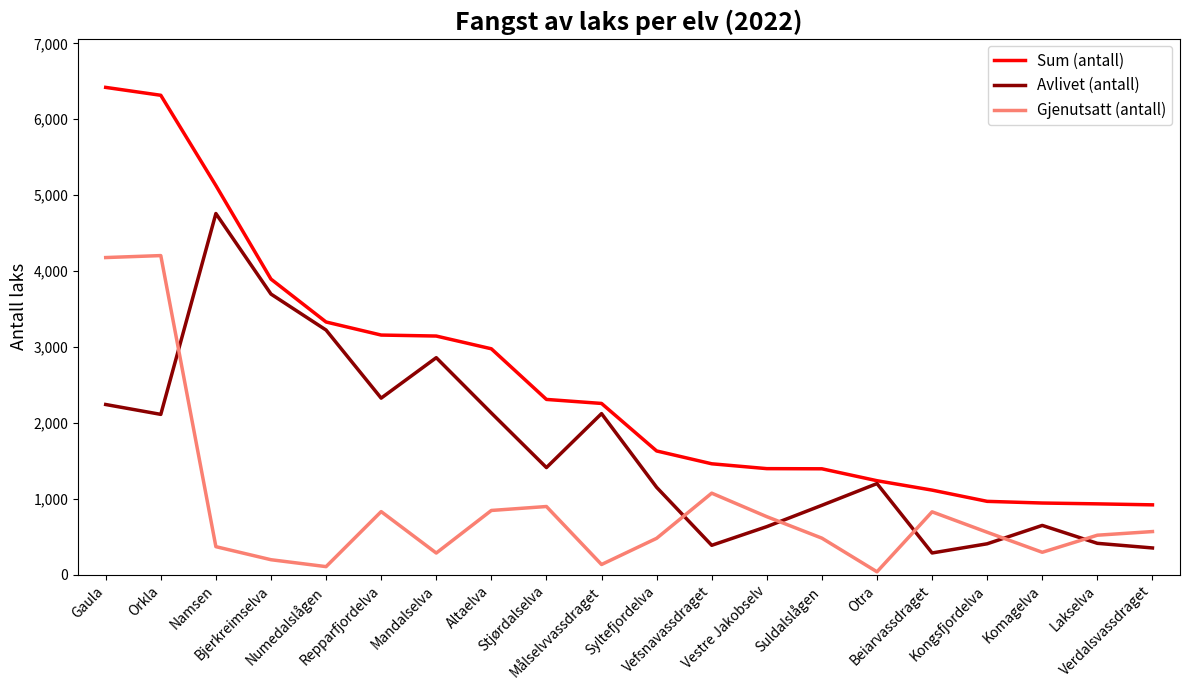

What is the greatest value displayed?

6420